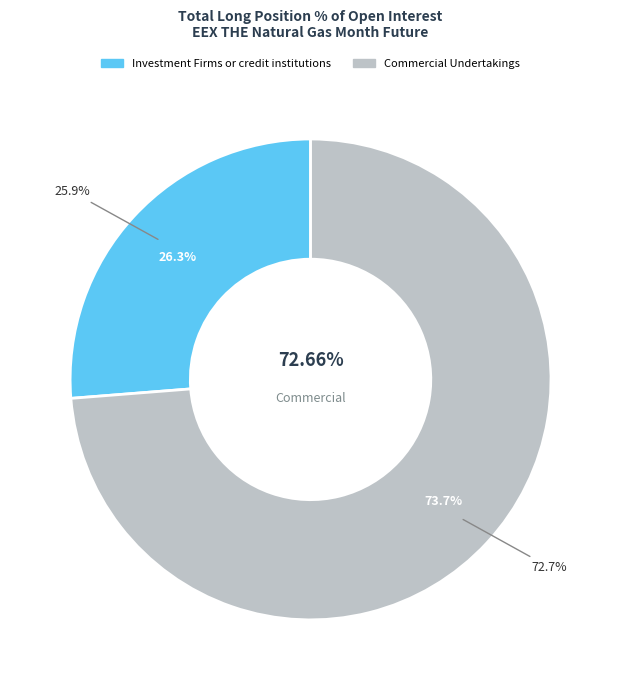

True or false: Investment Firms or credit institutions accounts for 26% of the total.

True